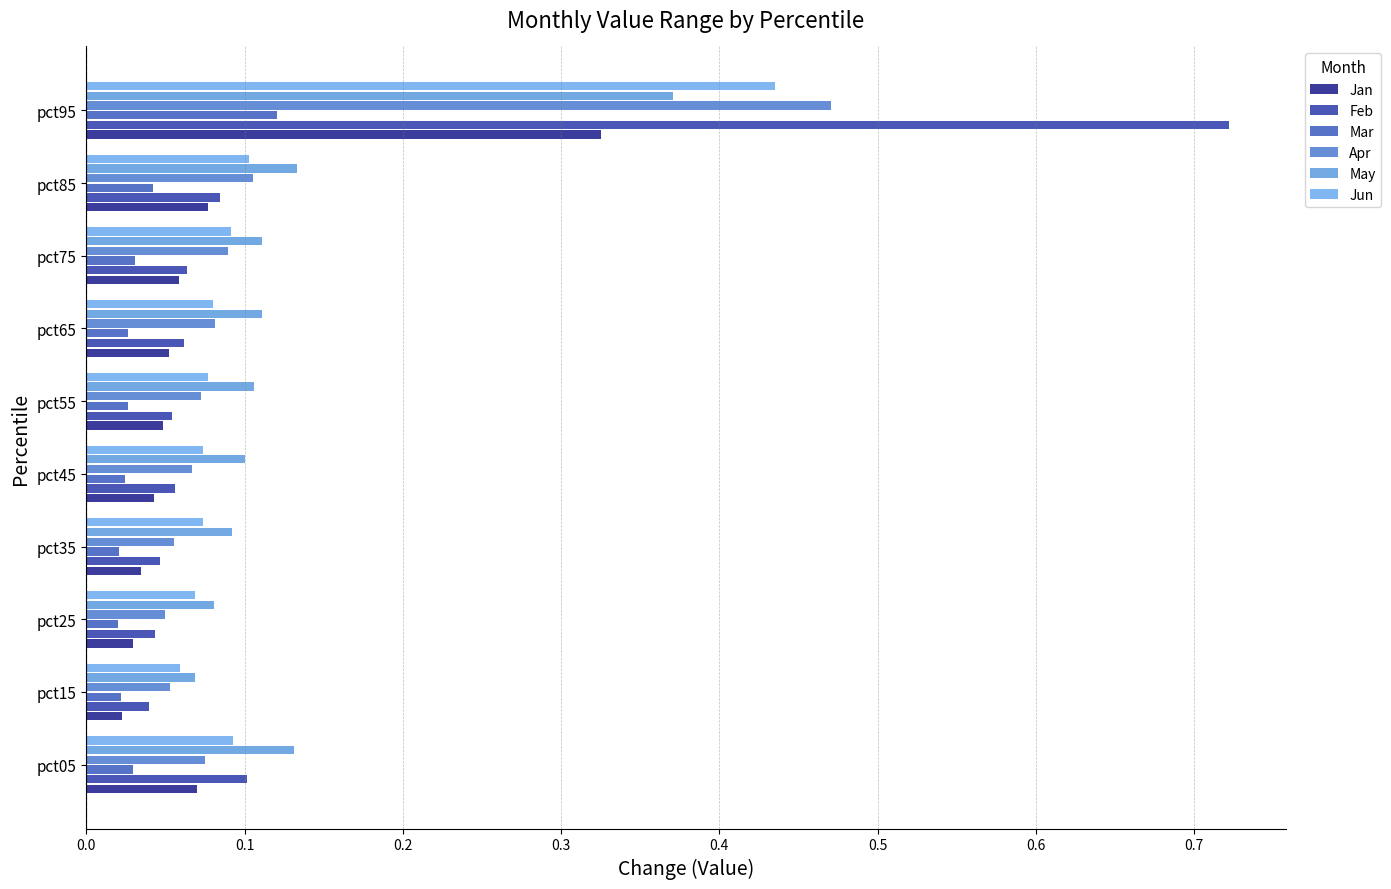

Count the number of categories in the chart.

10